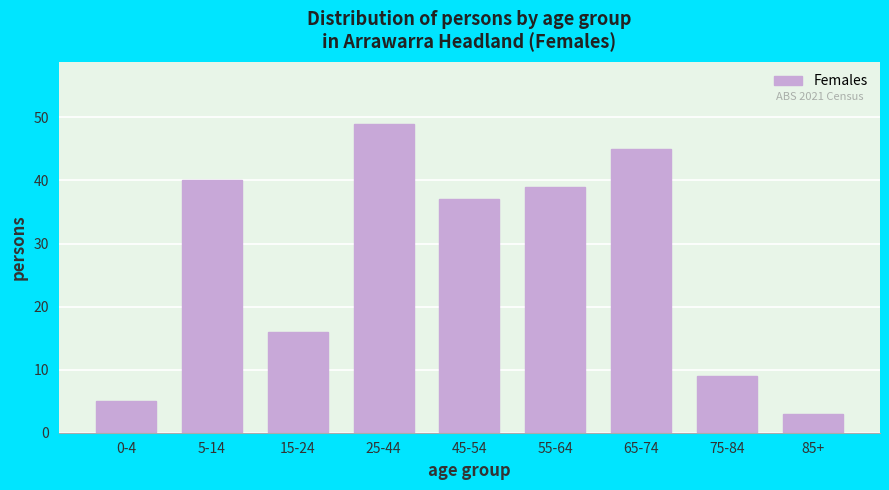

Reading left to right, list all the values displayed in this chart.

0-4=5	5-14=40	15-24=16	25-44=49	45-54=37	55-64=39	65-74=45	75-84=9	85+=3